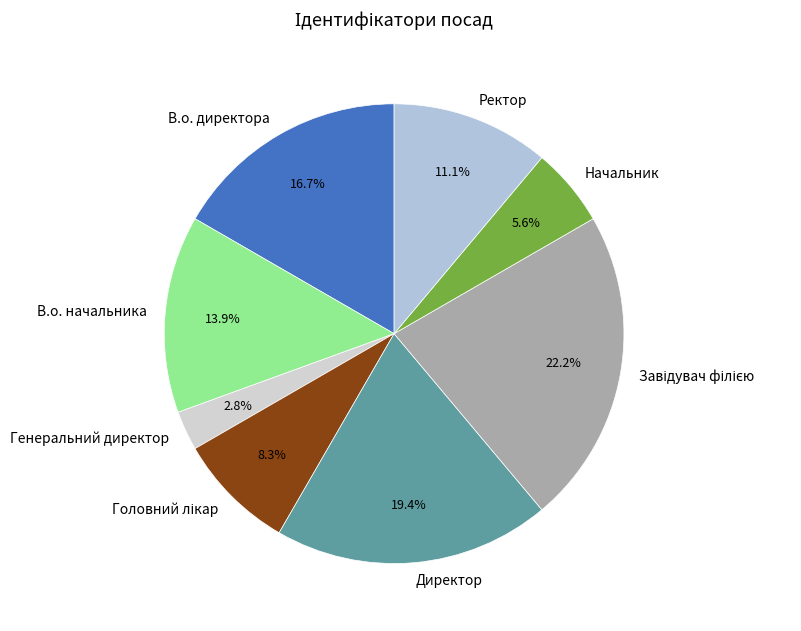

Between Начальник and Ректор, which is larger?

Ректор